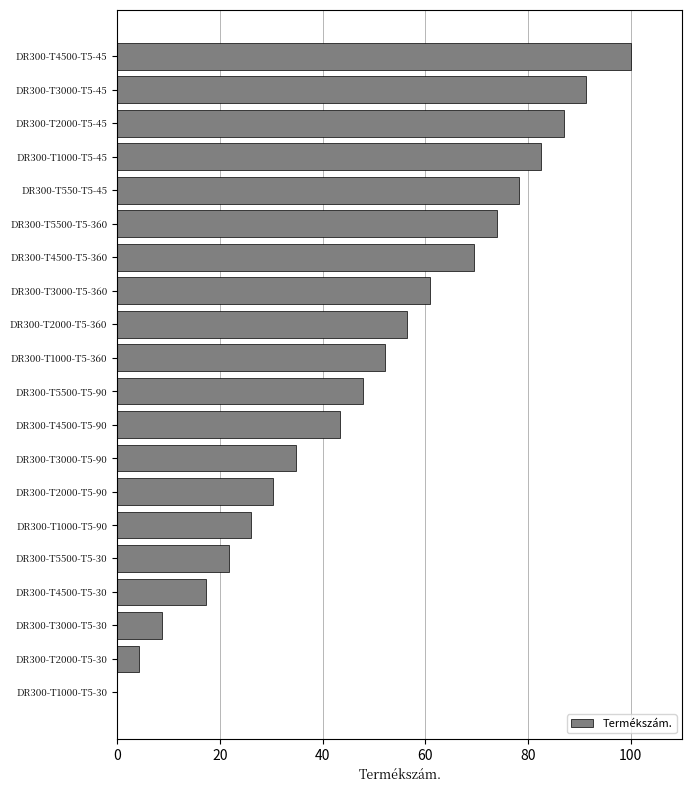

Are the bars horizontal?

Yes